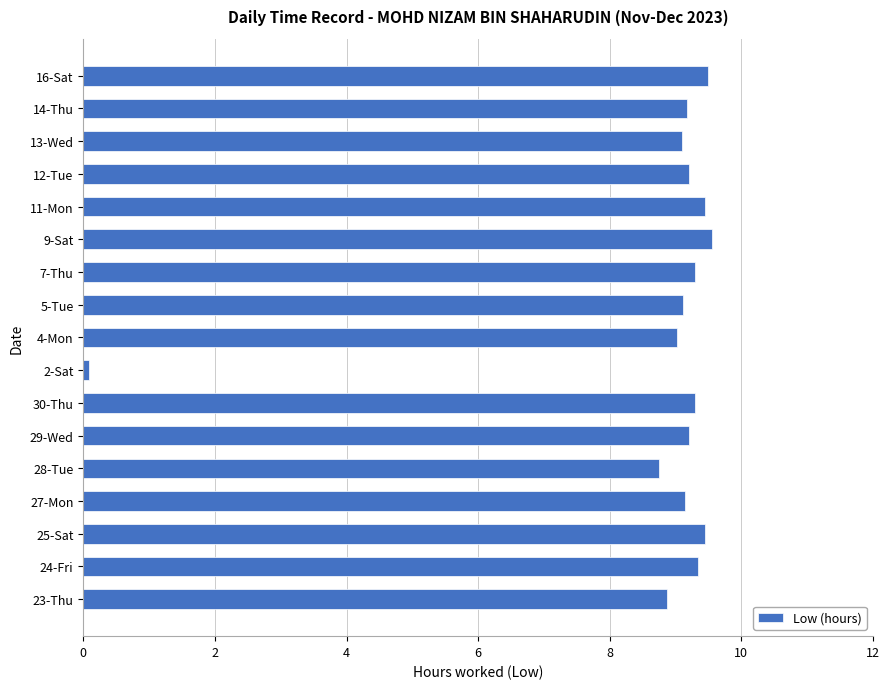

How many series are shown in this chart?

1